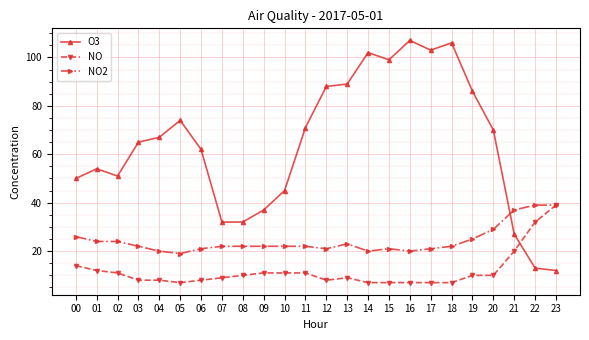

How many intersections are there between O3 and NO?

1